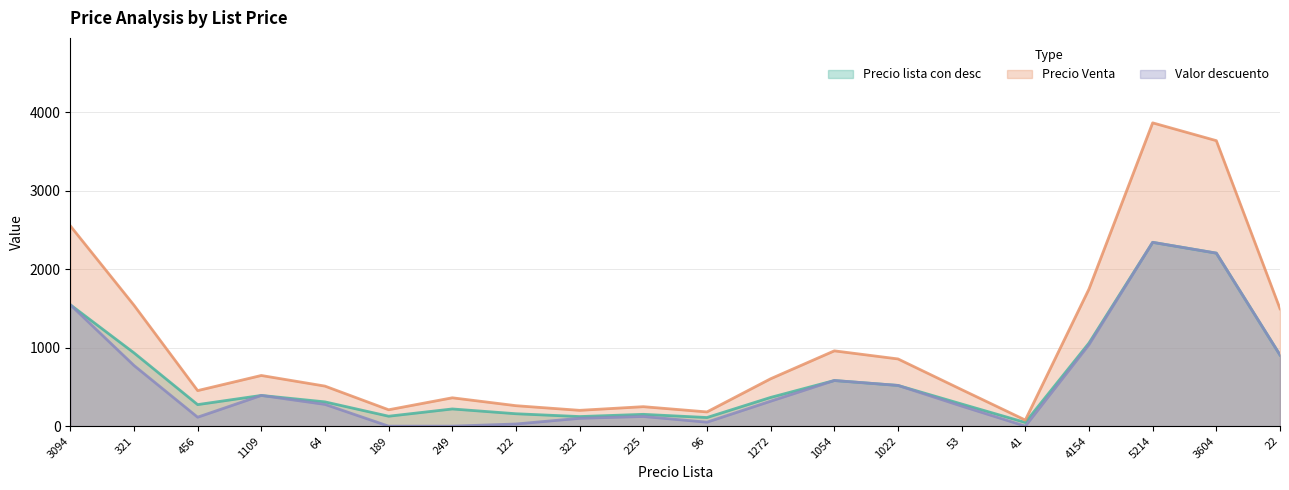

Which series has the largest range (max minus min)?

Precio Venta